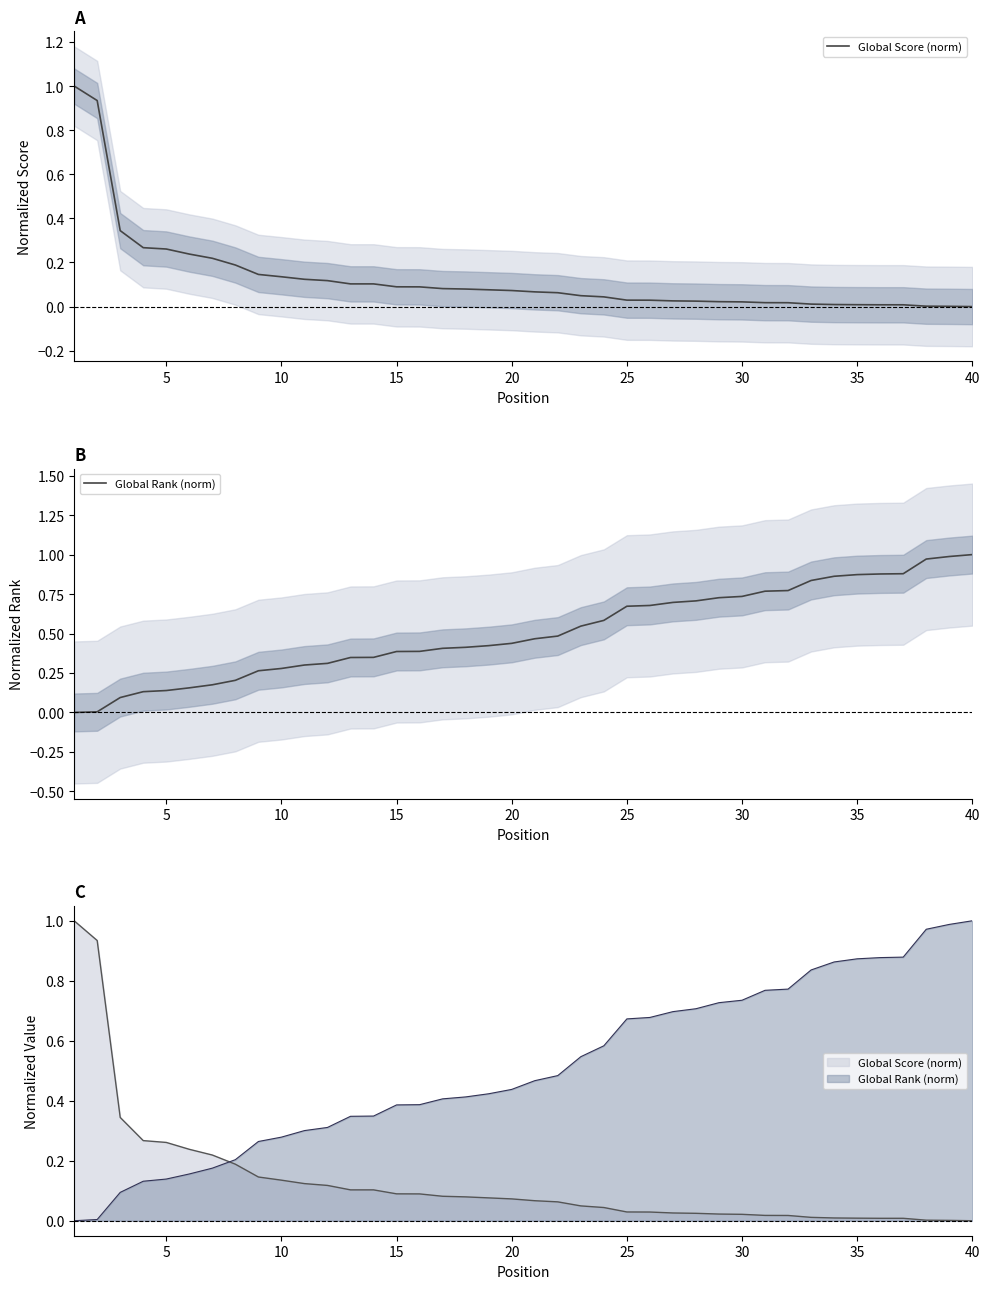

Is the value of Global Score (norm) at 10 greater than the value of Global Rank (norm) at 5?

No